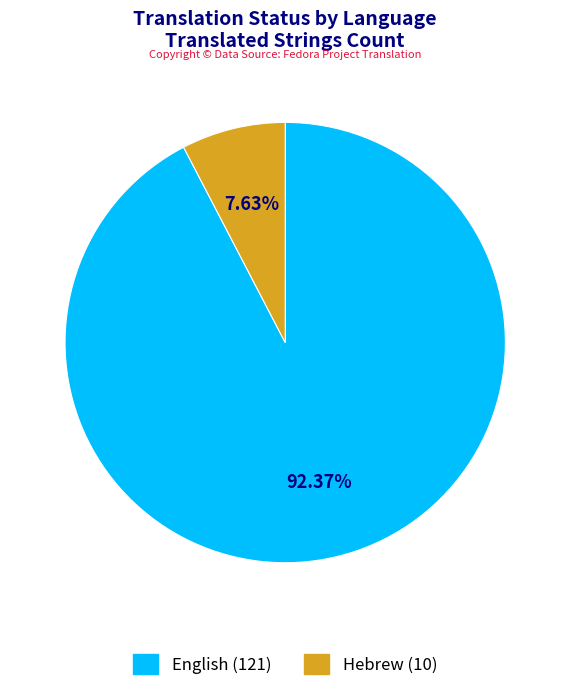

True or false: English accounts for 99% of the total.

False